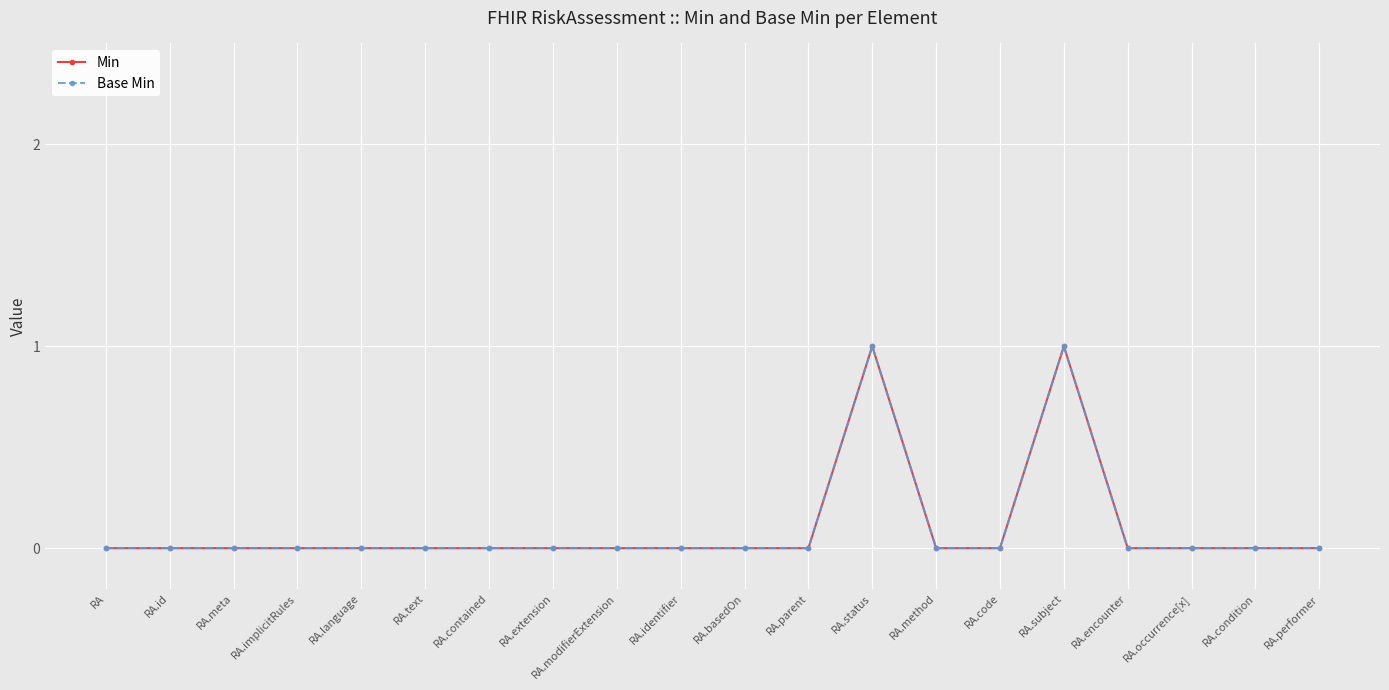

List the series in order of their peak value, lowest first.

Min, Base Min